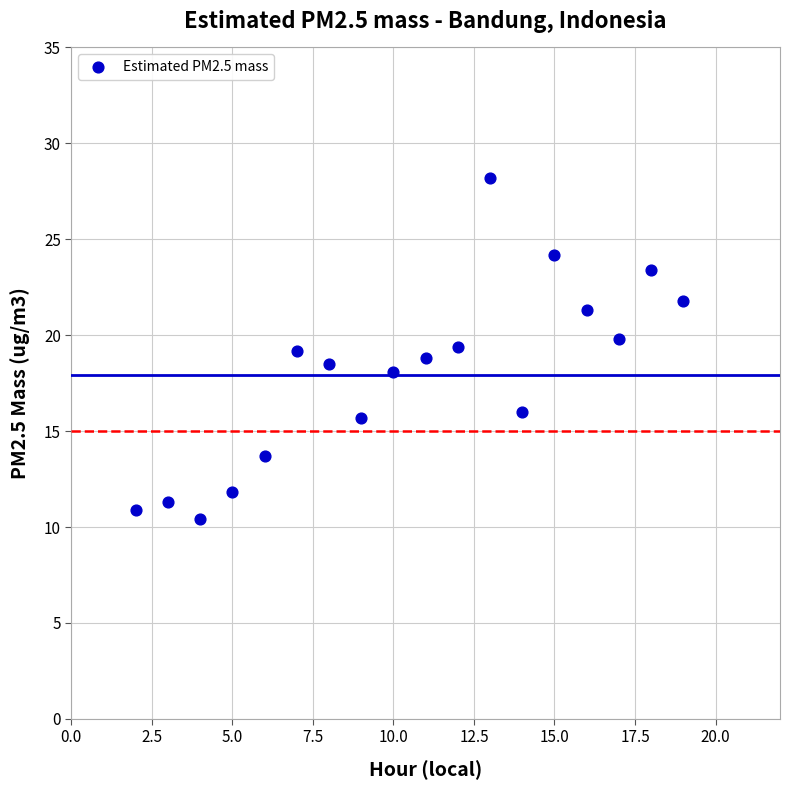

What is the range of Y values (max minus min)?

17.8